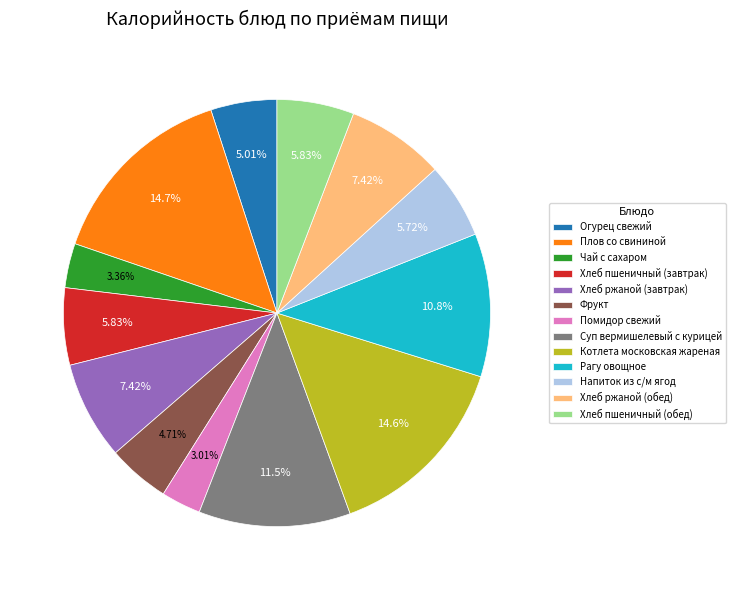

To the nearest percent, what is the average slice percentage?

8%